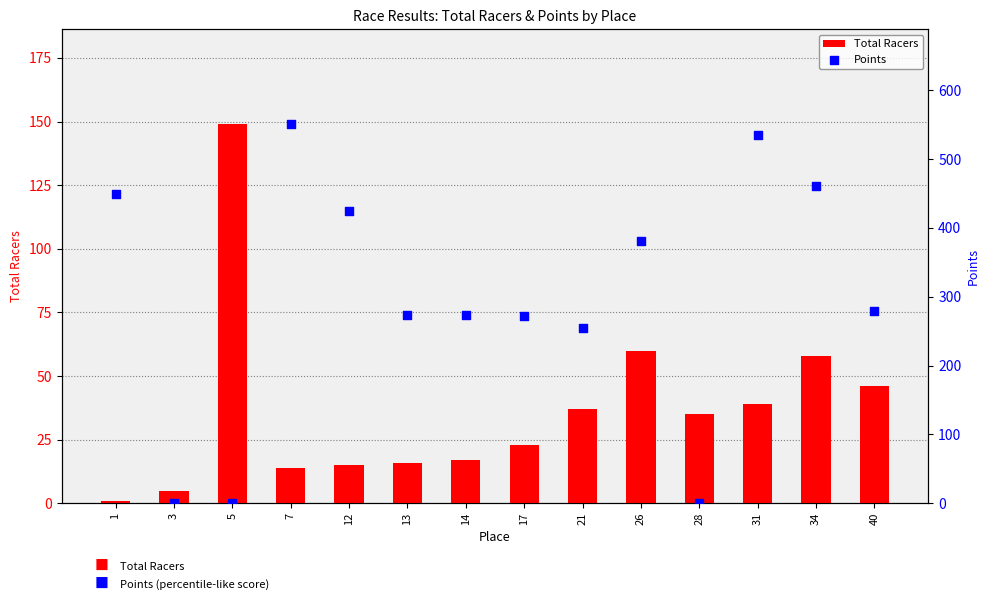

Which series contains the lowest Y value?

Points